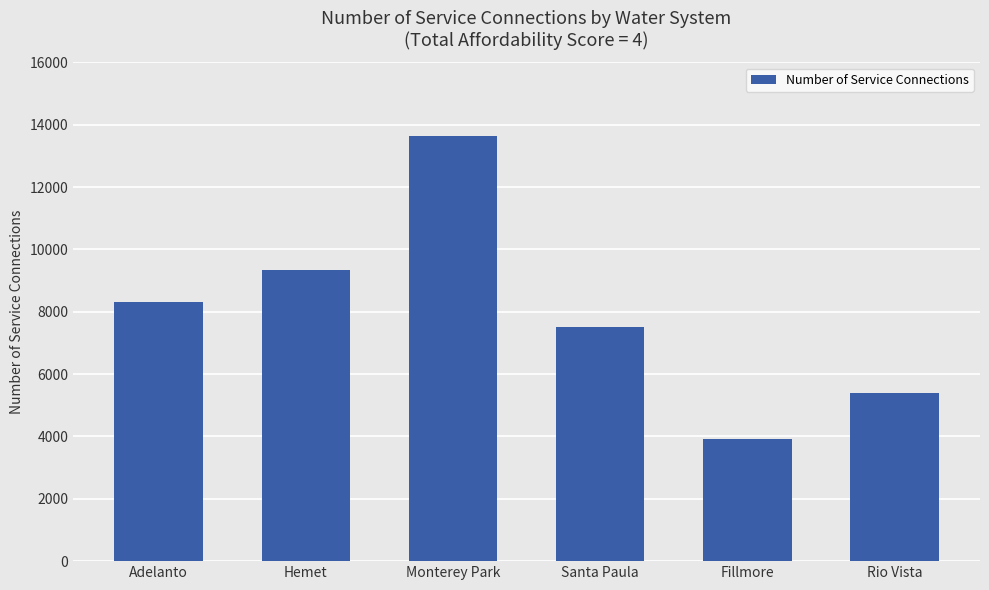

Reading left to right, what are all the values shown in this chart?

Adelanto=8301	Hemet=9325	Monterey Park=13631	Santa Paula=7508	Fillmore=3917	Rio Vista=5389